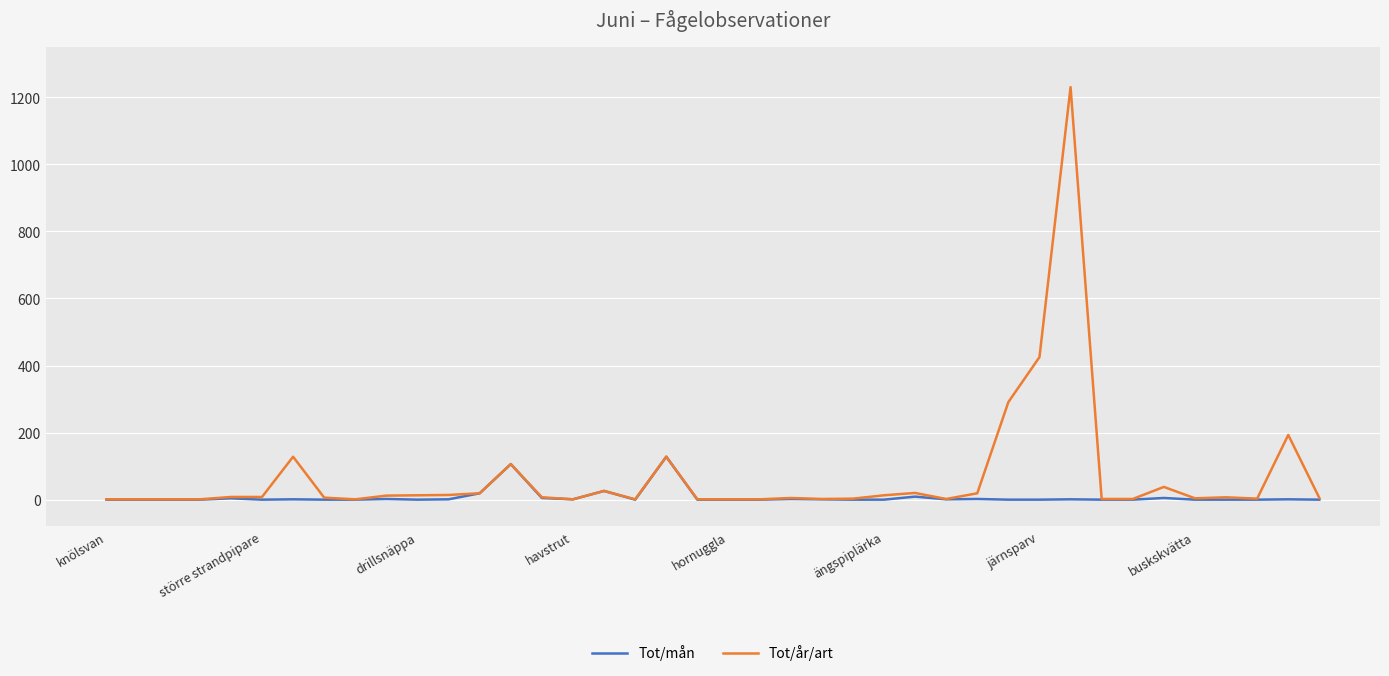

Rank the series by their average value, from lowest to highest.

Tot/mån, Tot/år/art